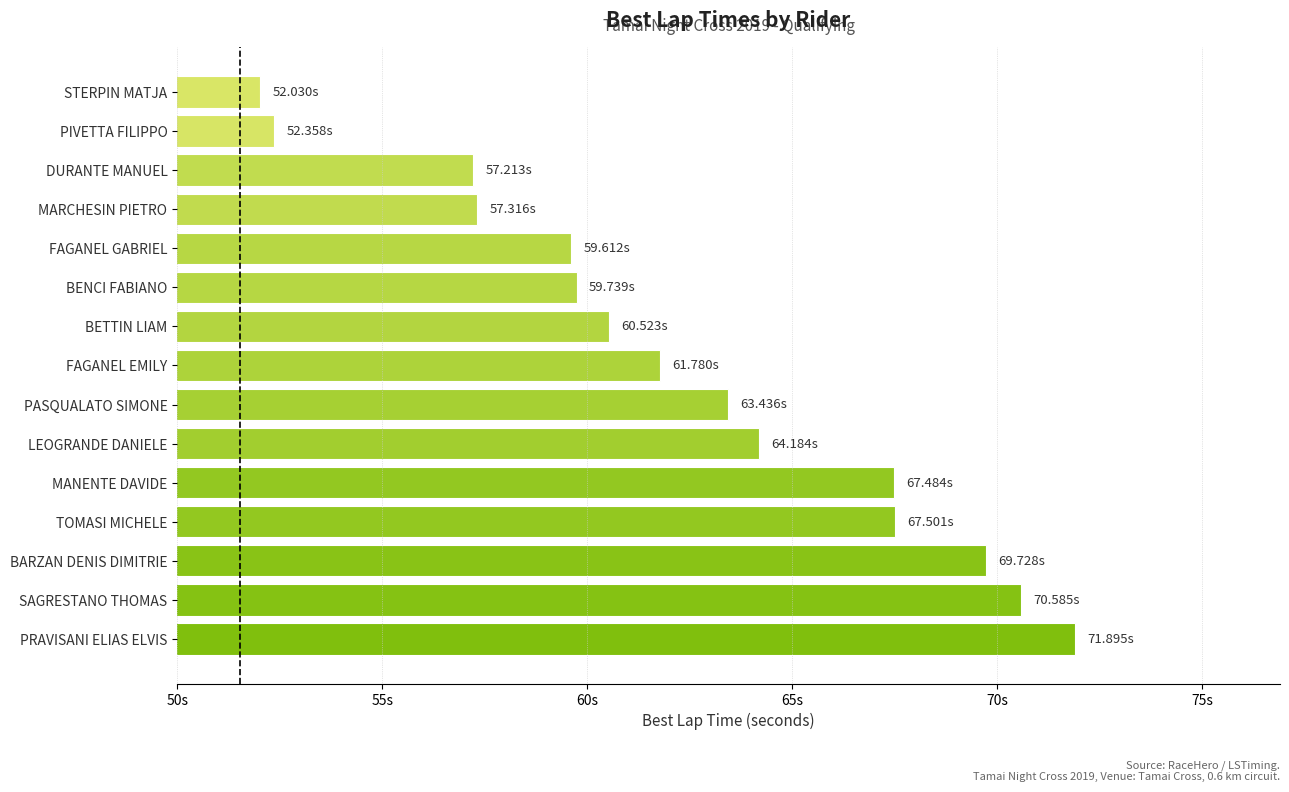

Are the bars horizontal?

Yes